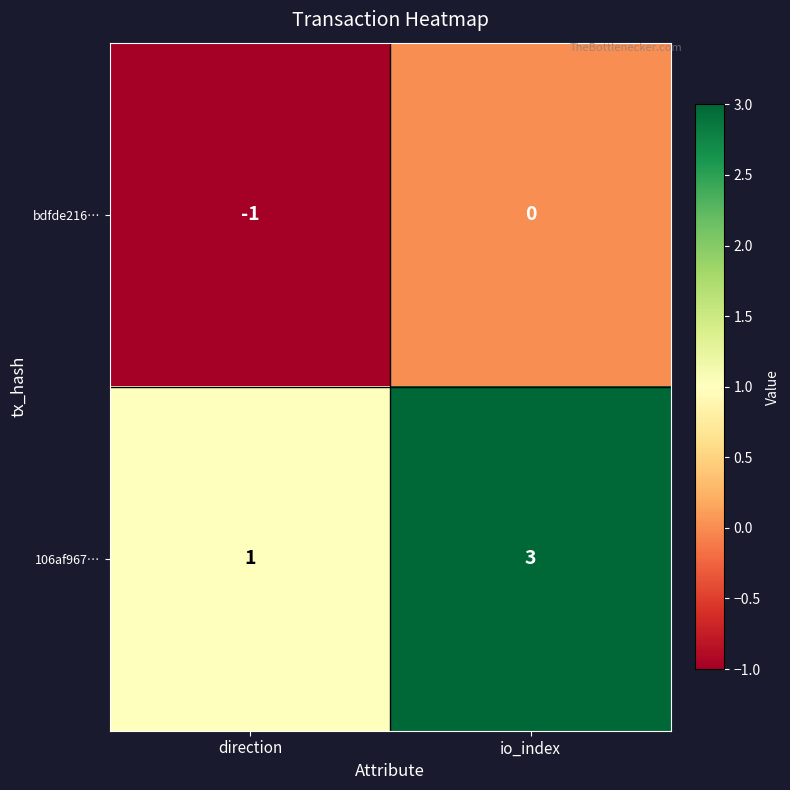

What is the sum of the 106af967… values at direction and io_index?

4